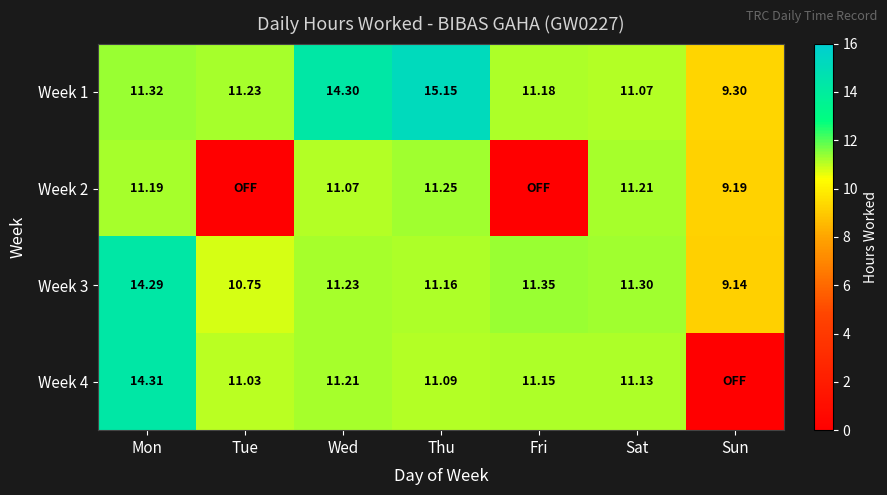

At which category is the sum across all series the highest?

Mon